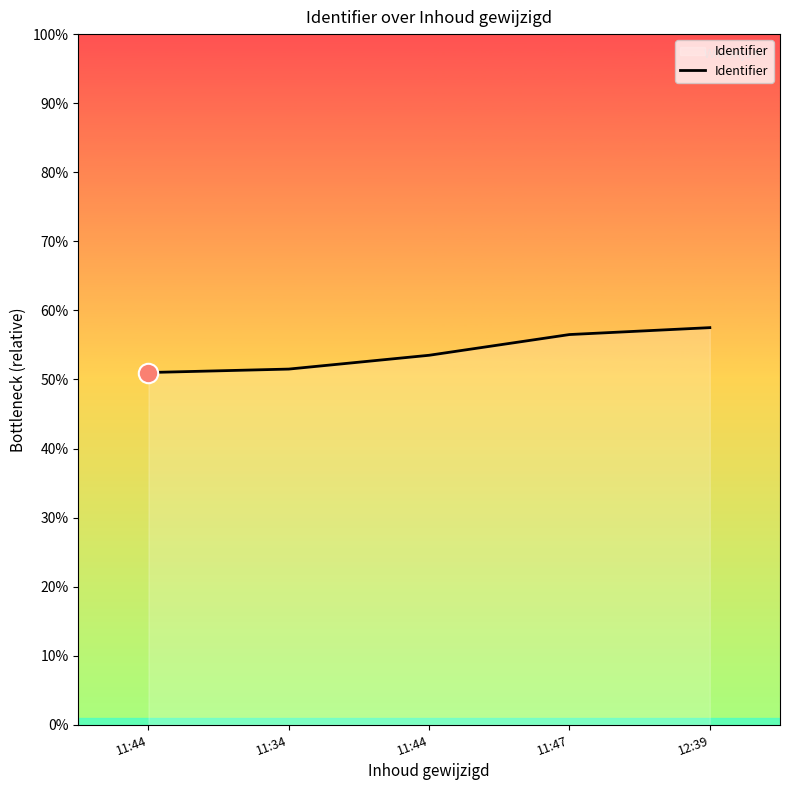

Which label corresponds to the largest value in the chart?

12:39